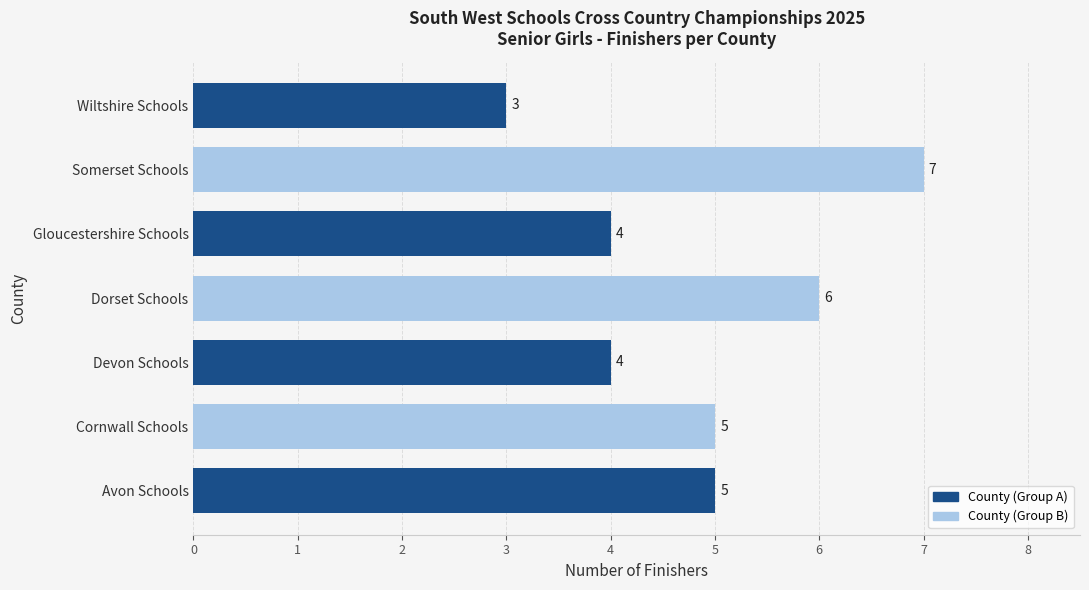

The chart shows a value of 1 at Devon Schools. True or false?

False